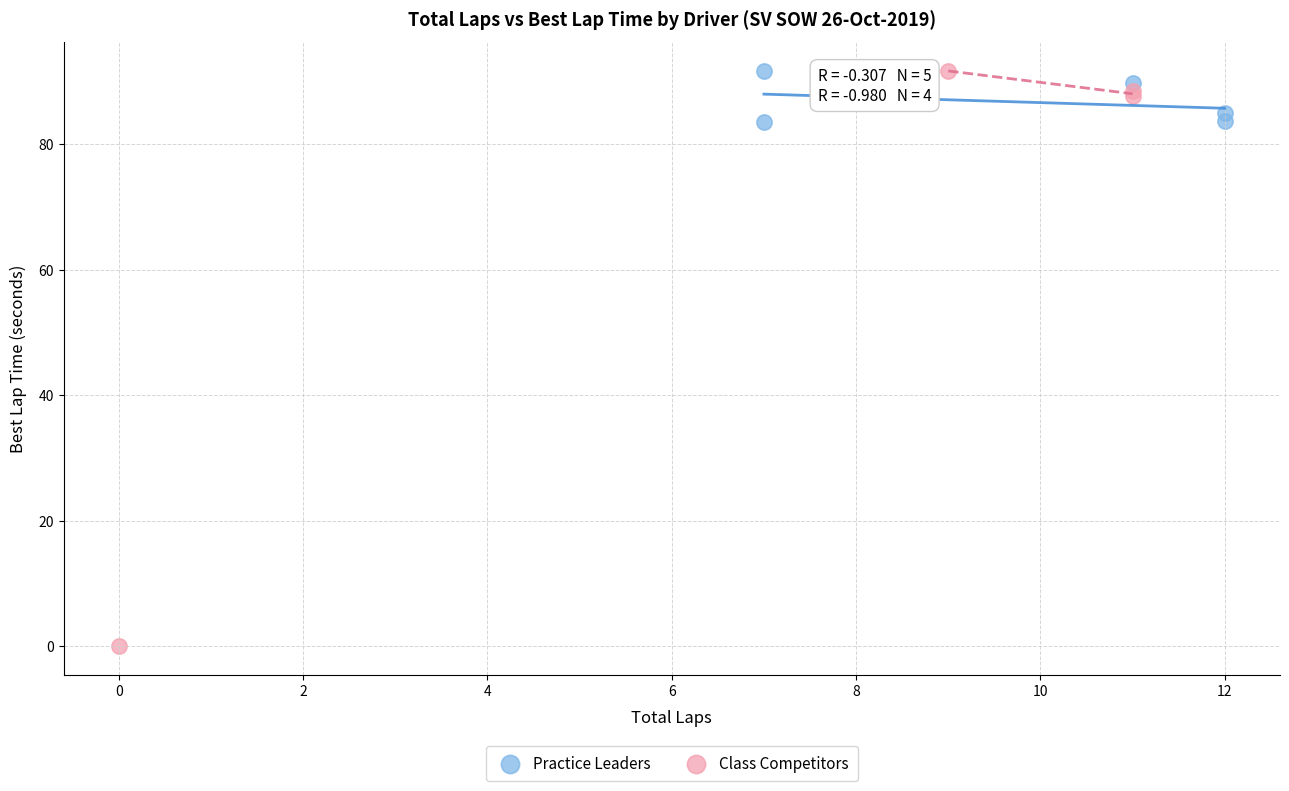

What are all the series names shown in the legend?

Practice Leaders, Class Competitors